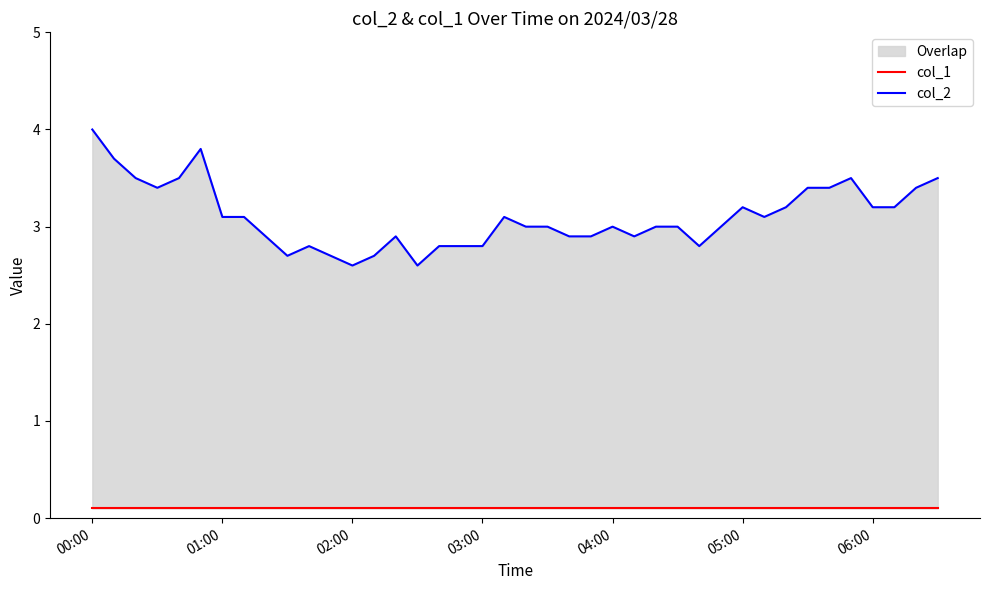

In col_2, how many points are higher than both neighbors (excluding endpoints)?

7